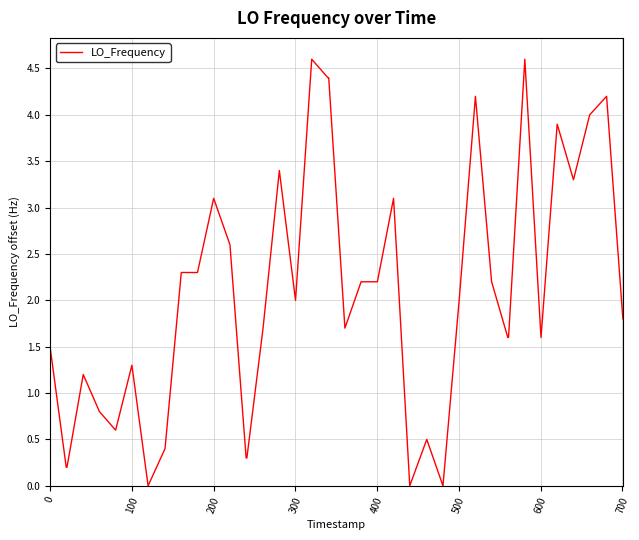

What is the maximum value shown in the chart?

4.6